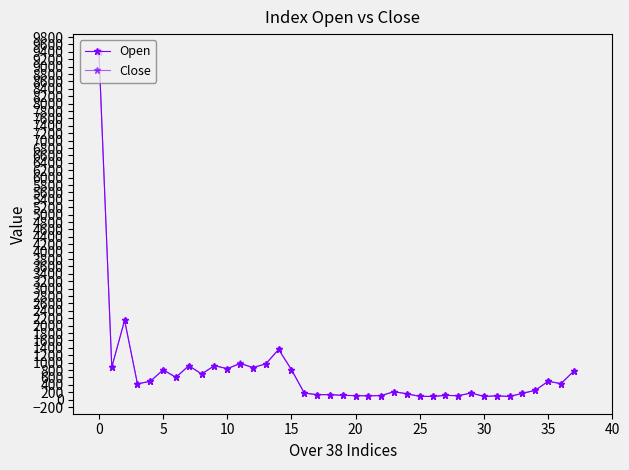

How many series are shown in this chart?

2